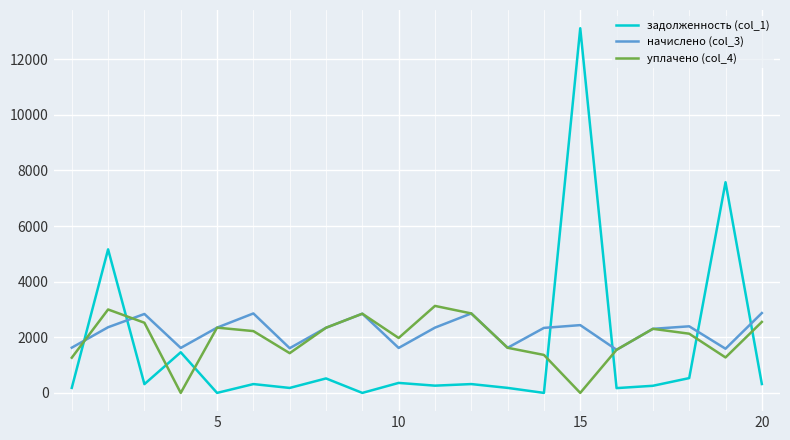

Which series has the widest spread of values?

задолженность (col_1)